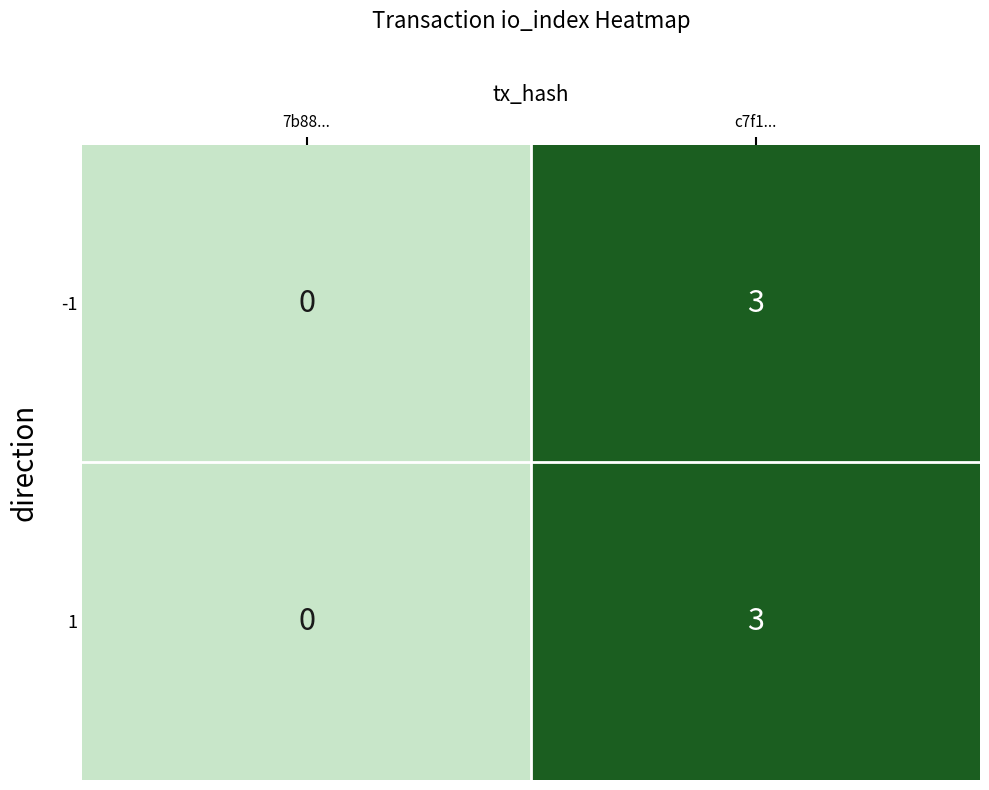

Rank the categories by 1 value from lowest to highest.

7b88..., c7f1...